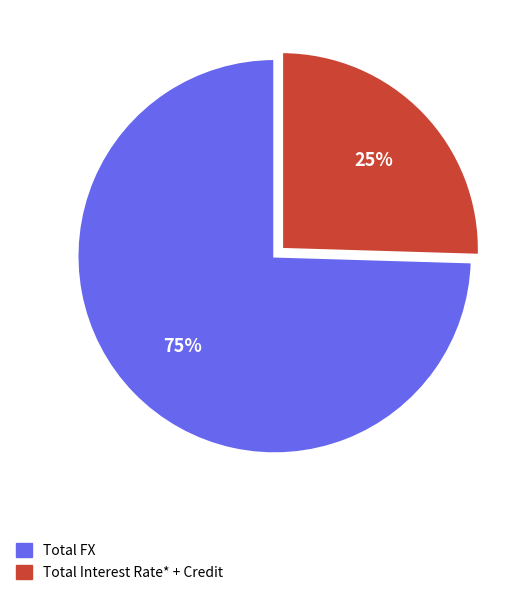

To the nearest percent, what is the average slice percentage?

50%